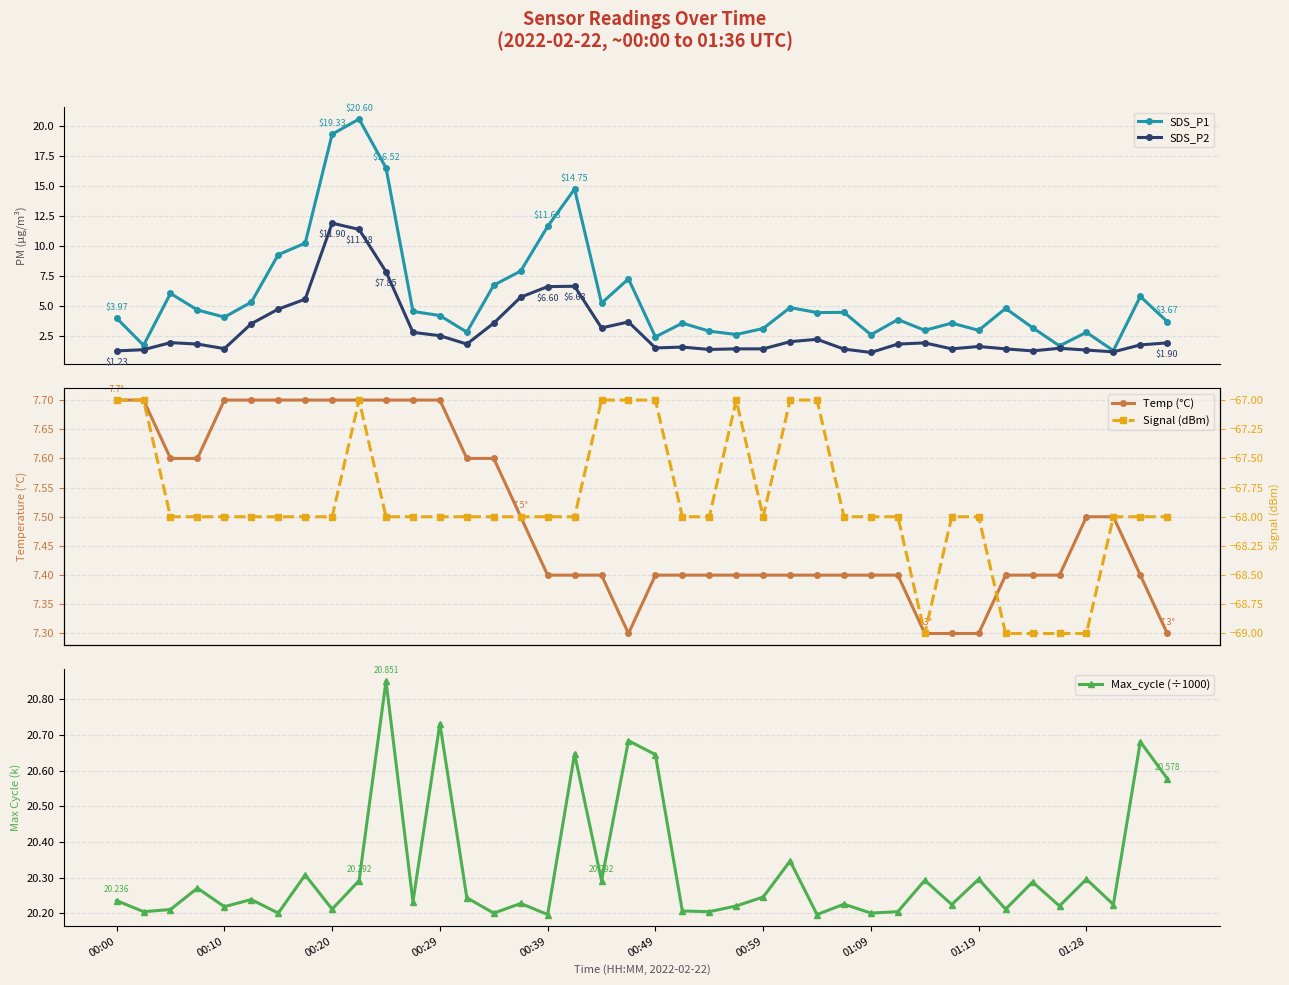

What is the greatest value displayed?

20.9